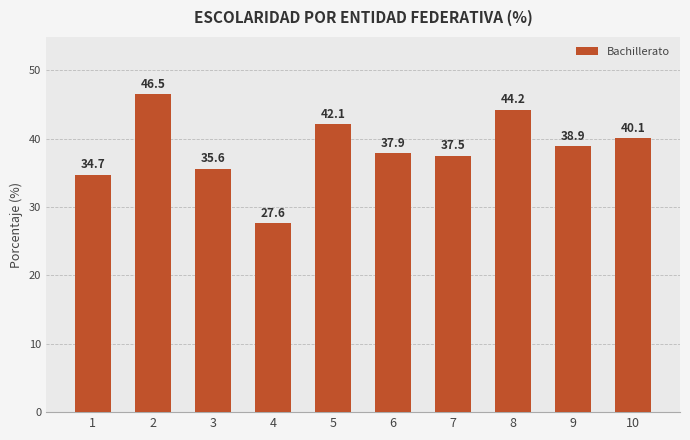

Reading left to right, list all the values displayed in this chart.

1=34.7	2=46.5	3=35.6	4=27.6	5=42.1	6=37.9	7=37.5	8=44.2	9=38.9	10=40.1